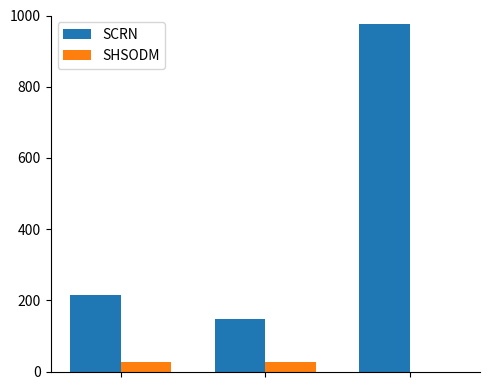

How many groups of bars are there?

3